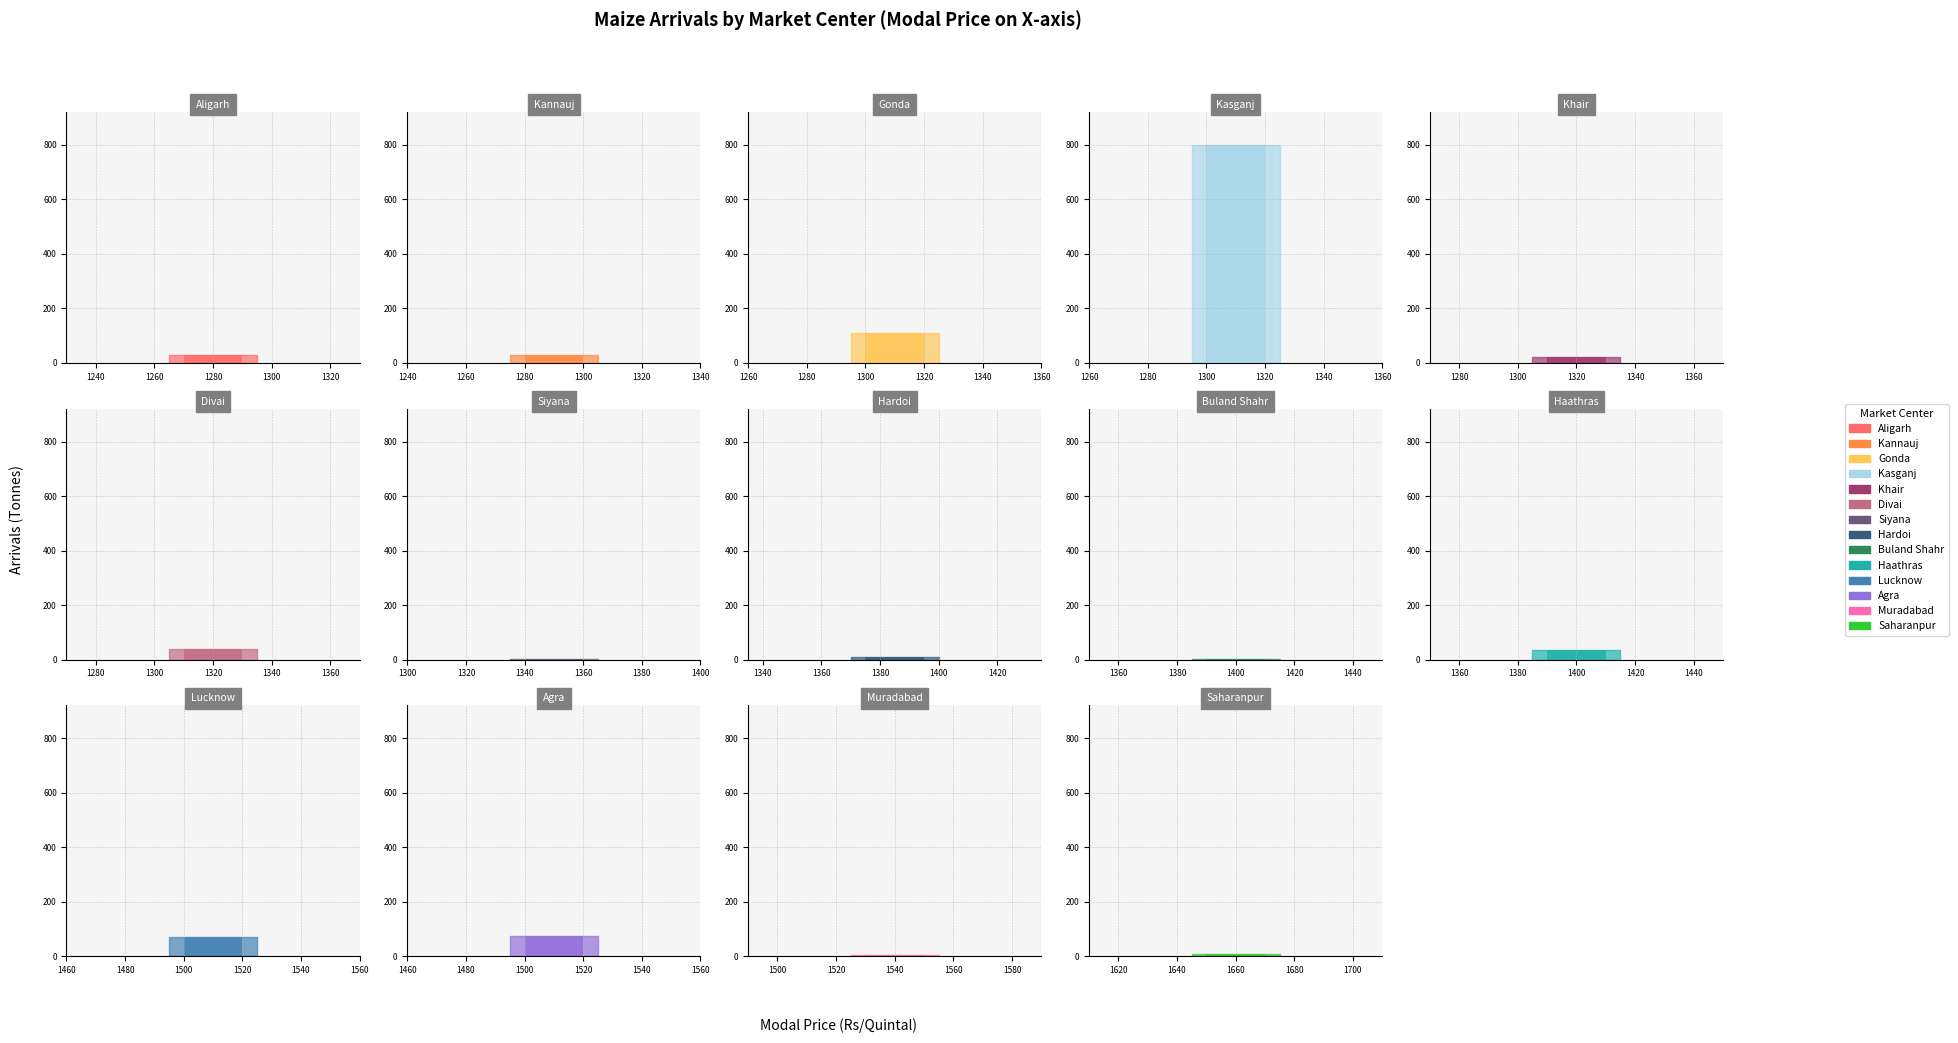

The chart shows a value of 1.8 at Siyana. True or false?

False